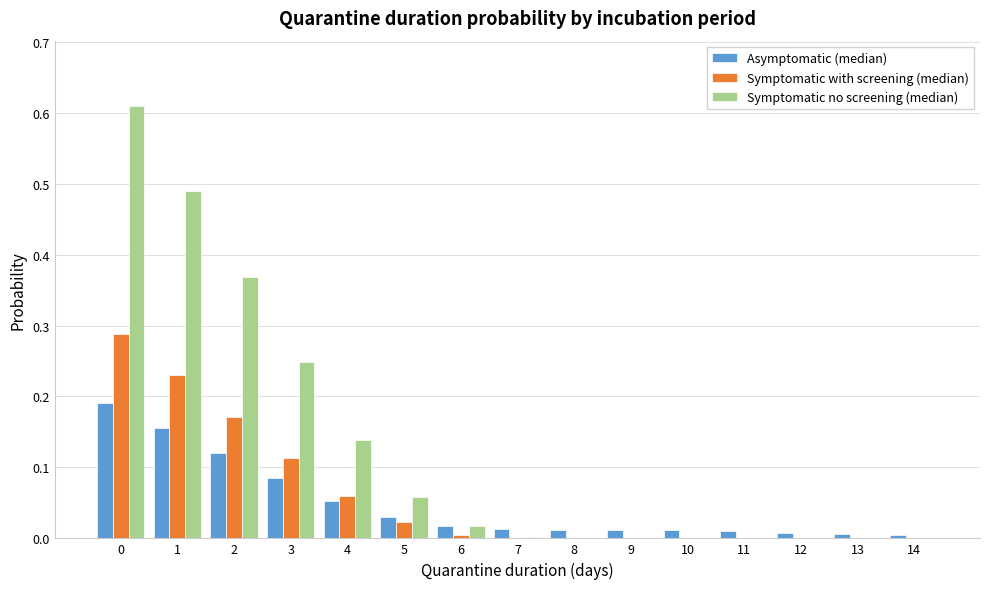

Which series changed the most between 0 and 5?

Symptomatic no screening (median)